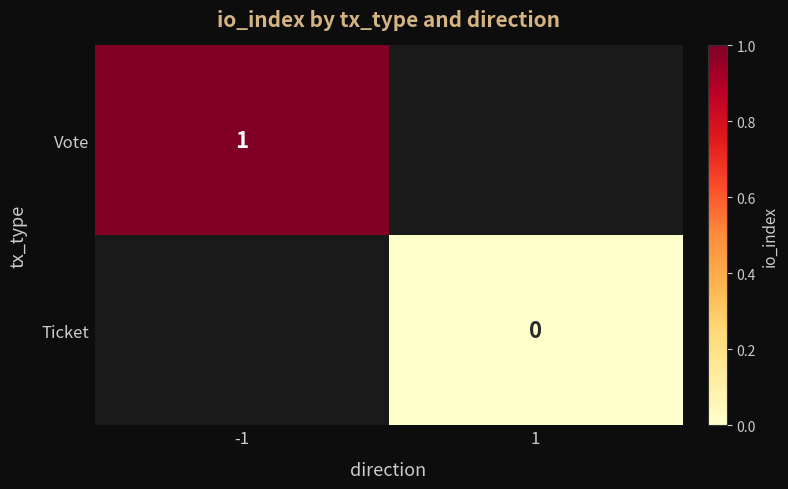

The value of Vote at -1 is 1. True or false?

True